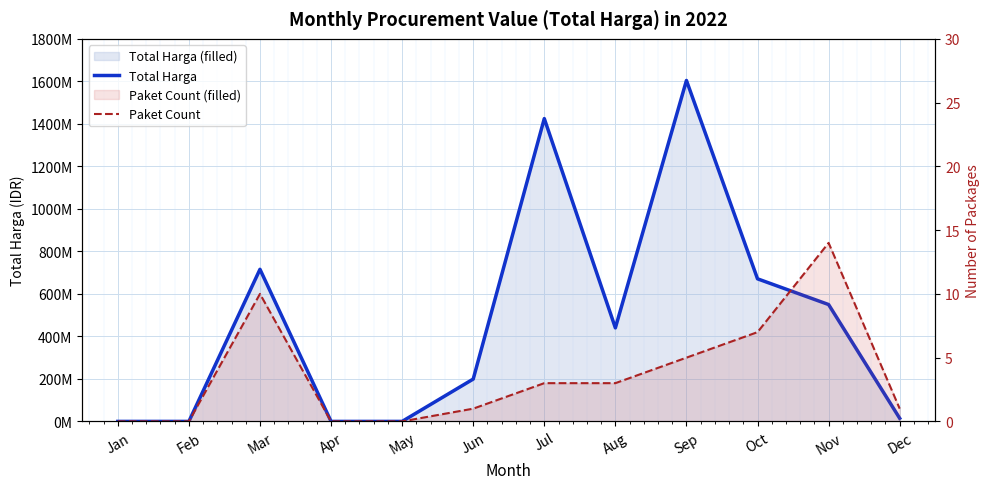

Where is Paket Count nearest to the value 7?

Oct